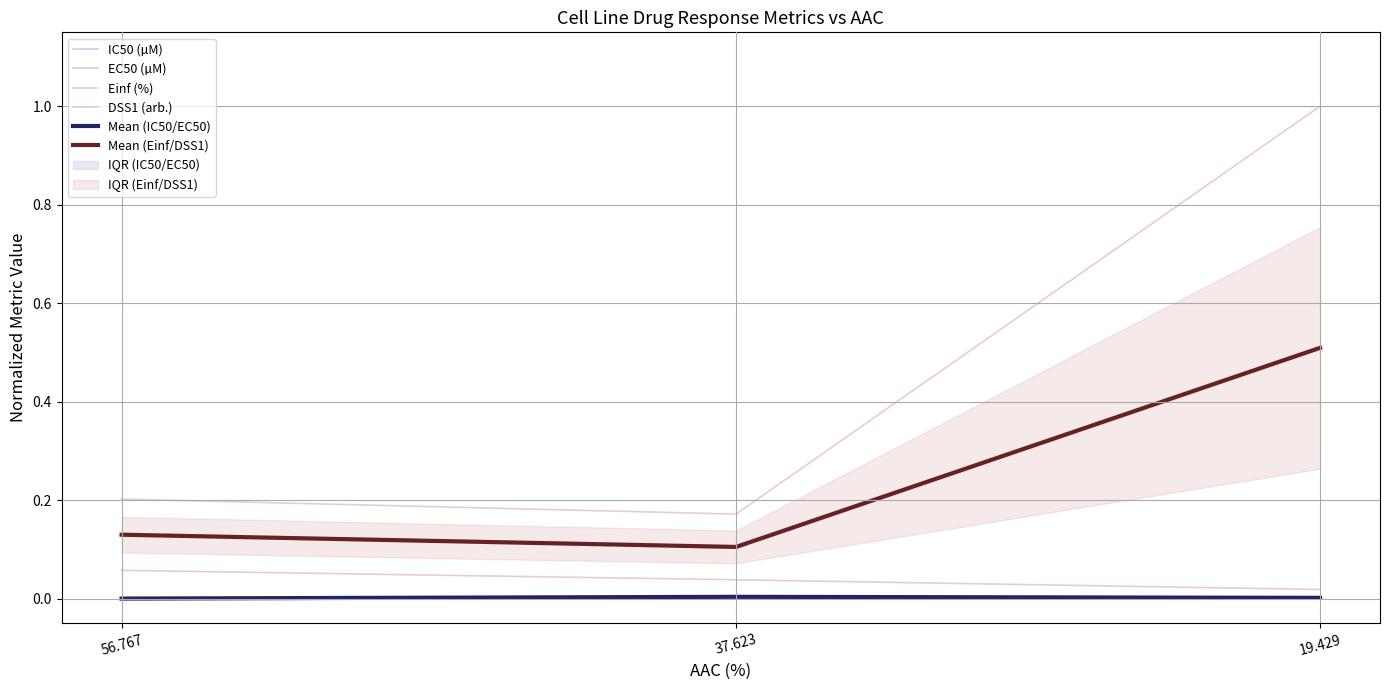

The Mean (Einf/DSS1) series shows 0.7 at 19.429. True or false?

False